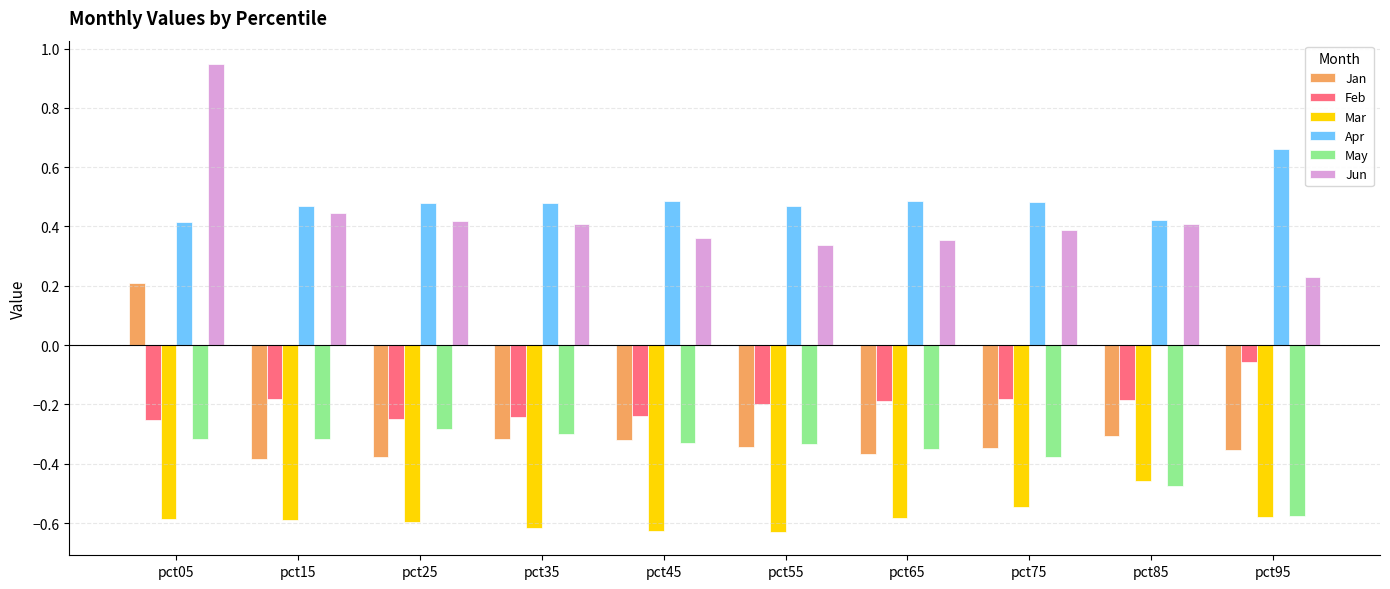

How many data points does each series have?

10